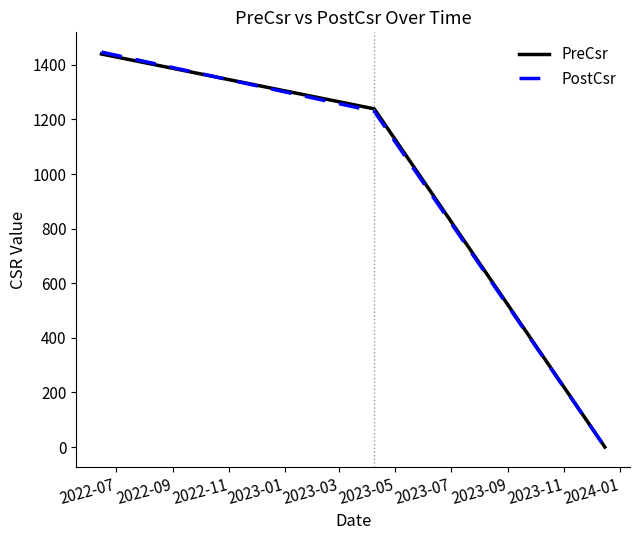

Does the chart have visible grid lines?

No